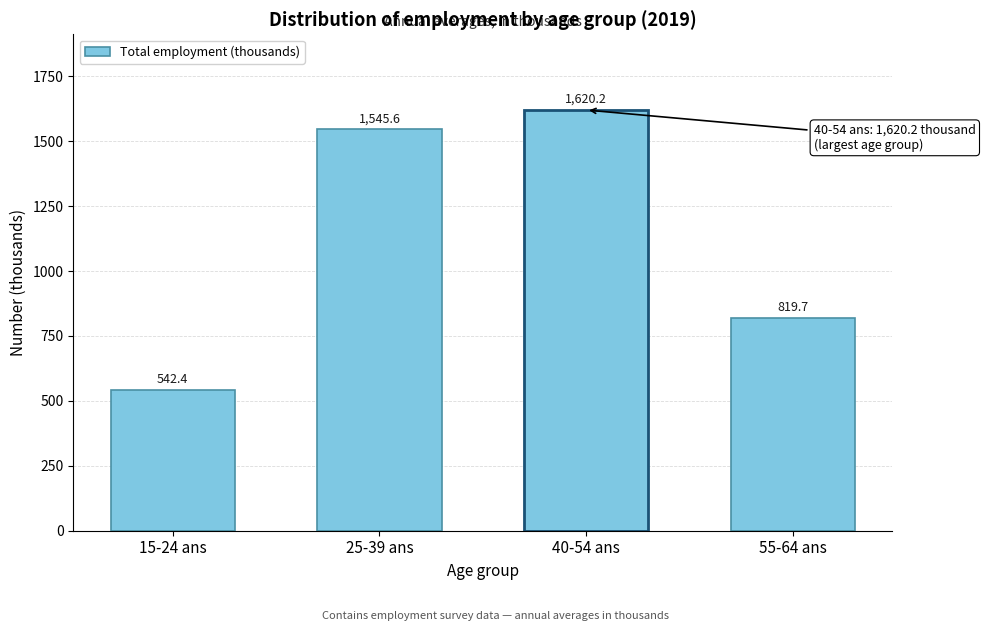

Reading left to right, what are all the values shown in this chart?

15-24 ans=542.4	25-39 ans=1545.6	40-54 ans=1620.2	55-64 ans=819.7